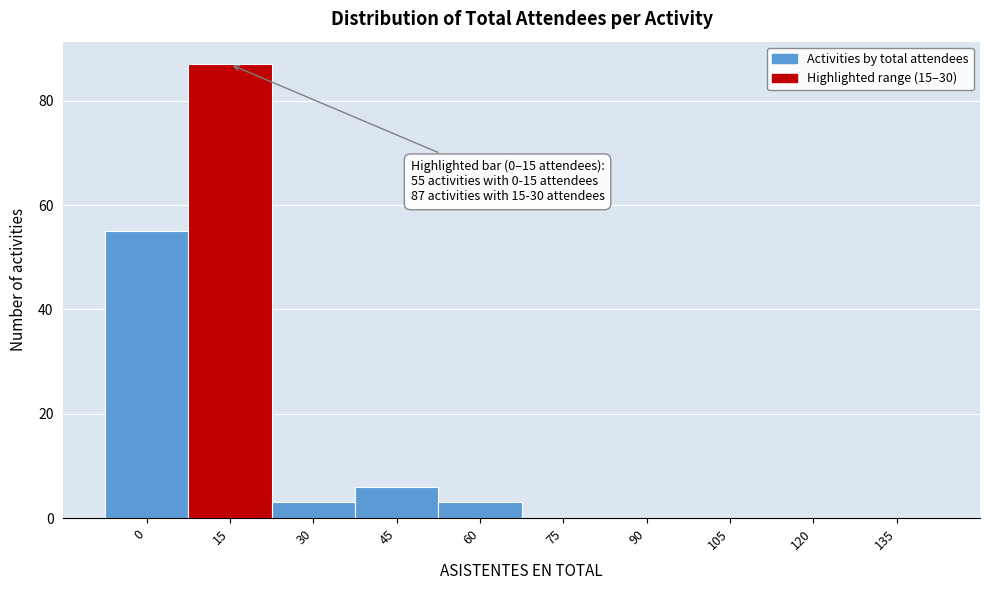

Reading left to right, what are all the values shown in this chart?

0=55	15=87	30=3	45=6	60=3	75=0	90=0	105=0	120=0	135=0